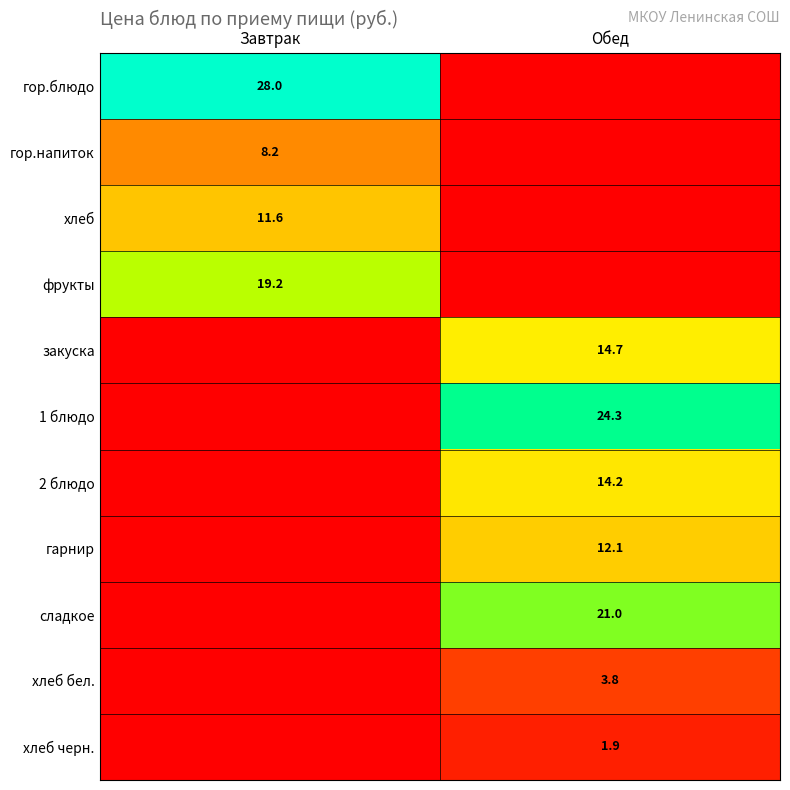

At which category is the sum across all series the highest?

Обед